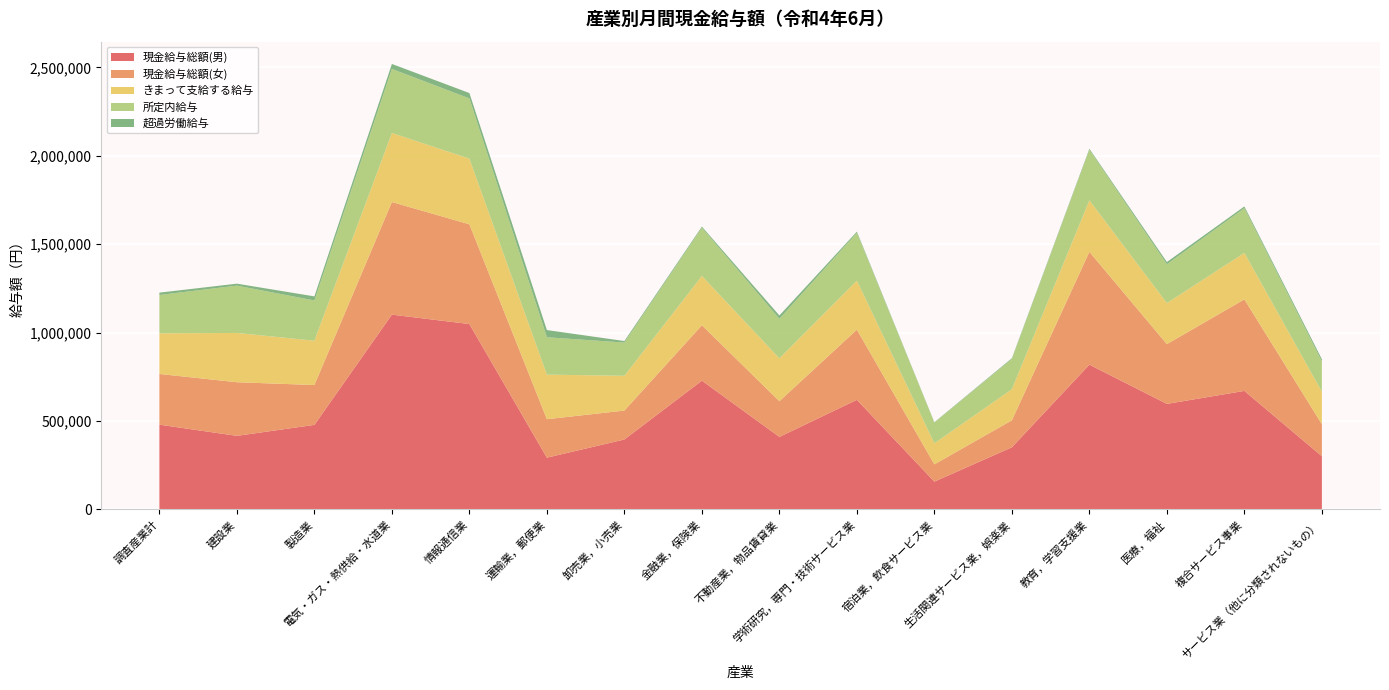

Reading right to left, list all the values displayed in this chart.

現金給与総額(男): 301073	670590	597111	818934	351679	157483	620110	410475	728523	395815	293048	1048605	1101907	478445	416325	479635
現金給与総額(女): 181120	517640	338030	638148	152529	97678	396703	201904	313167	163624	217489	564087	636825	225312	303269	286734
きまって支給する給与: 183869	262787	232123	291513	175635	119119	277175	242392	279012	196566	252053	371158	390457	250681	278727	229974
所定内給与: 171475	253072	219508	285666	171204	117072	270404	223786	272856	188044	211433	340806	362302	227694	267727	216669
超過労働給与: 12394	9715	12615	5847	4431	2047	6771	18606	6156	8522	40620	30352	28155	22987	11000	13305